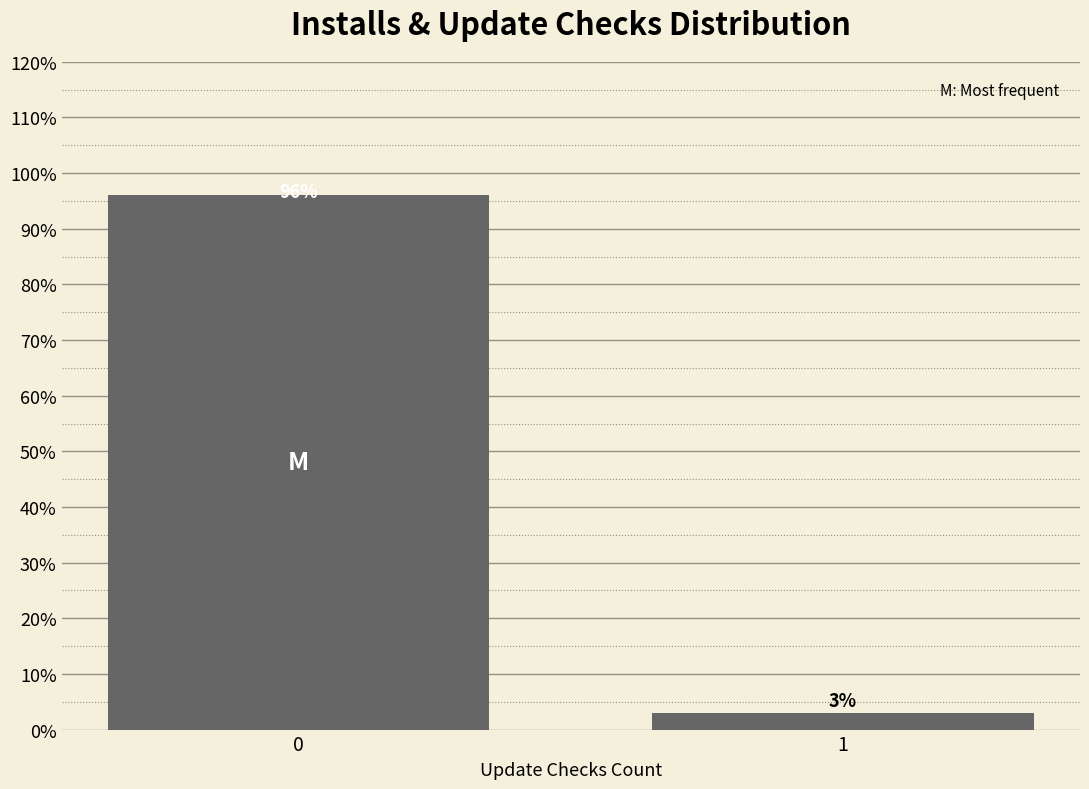

What is the minimum value shown in the chart?

3